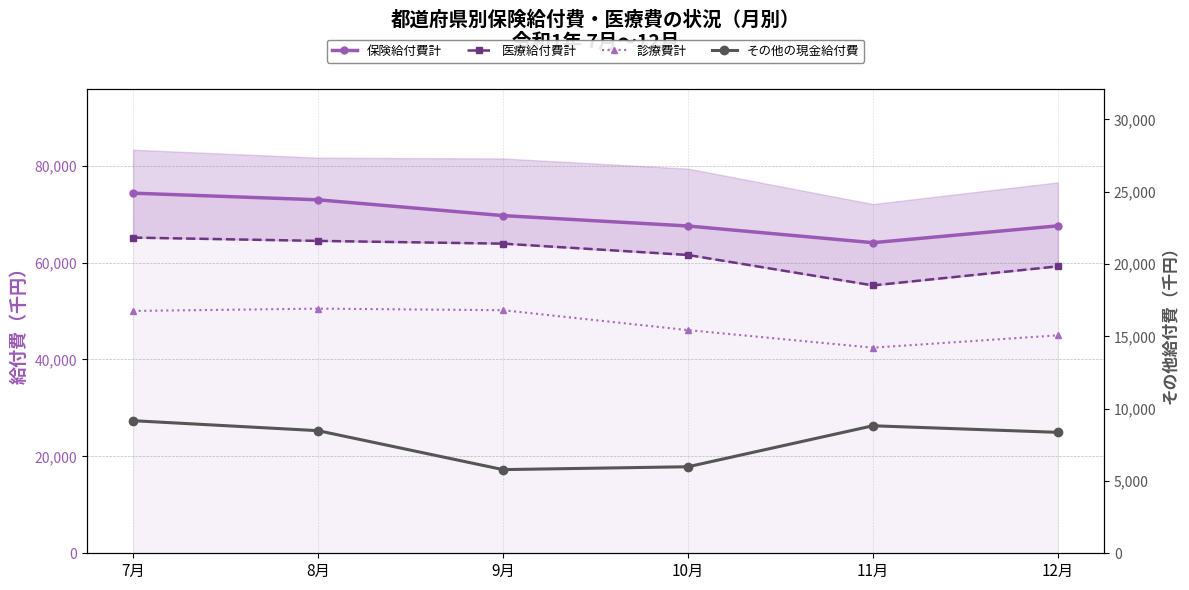

True or false: その他の現金給付費 and 医療給付費計 cross at least once.

False